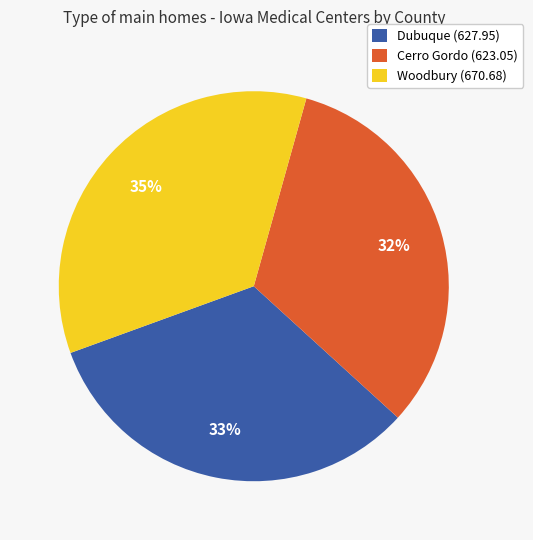

Does Dubuque represent more than half of the total?

No